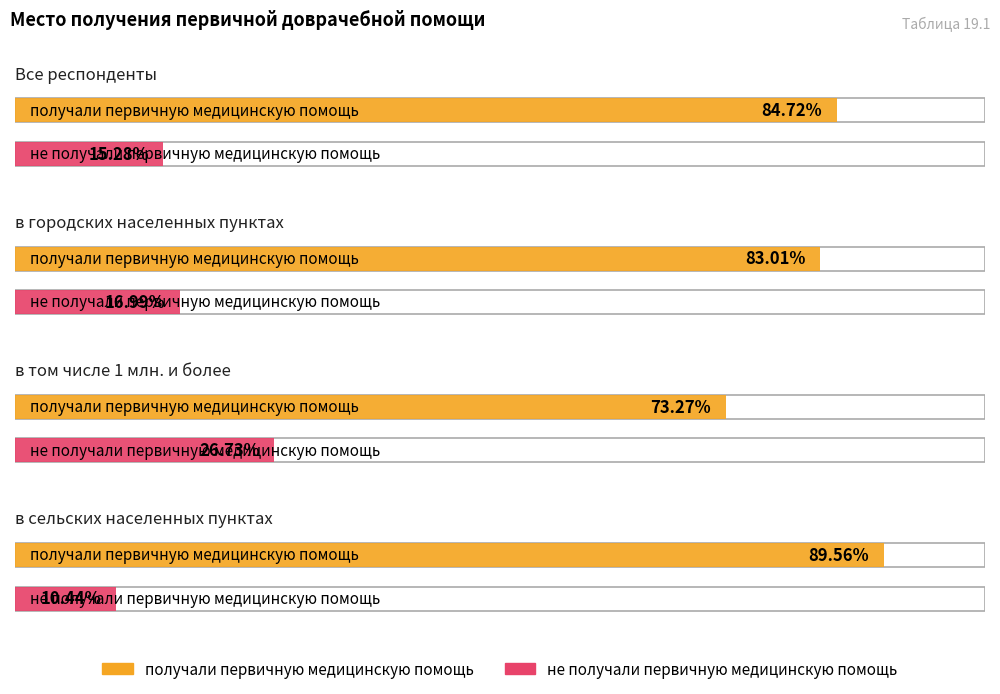

What is the total value across all series at получали первичную медицинскую помощь?

330.6